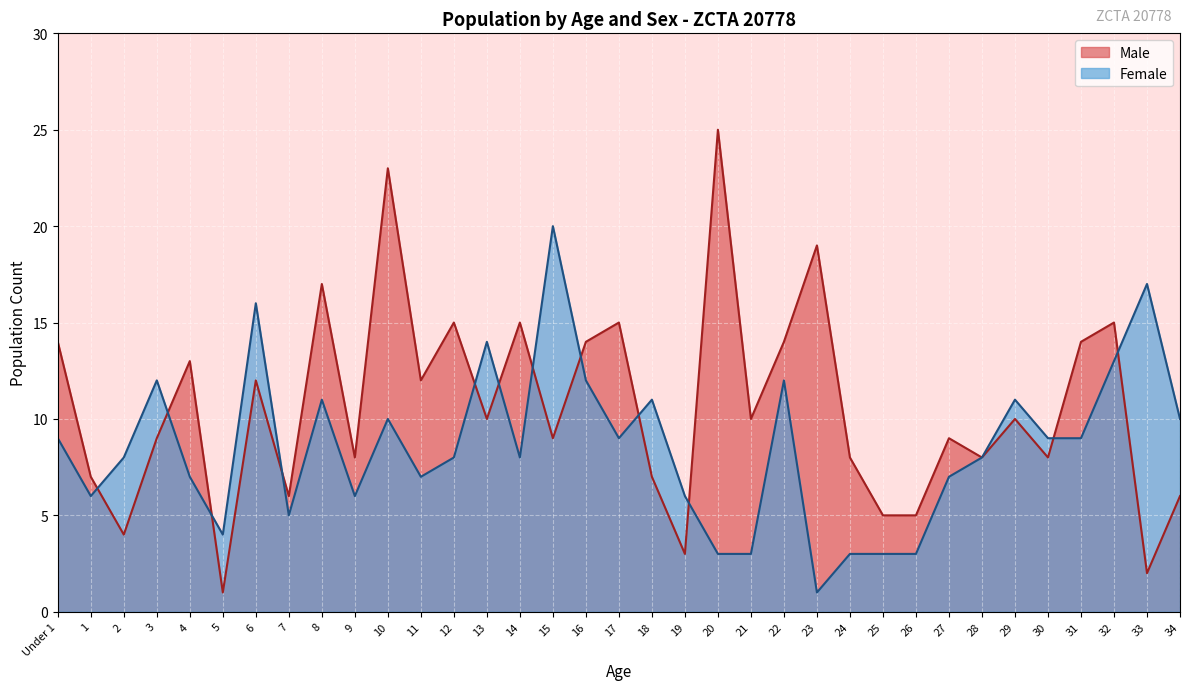

What position from the right is 13?

22